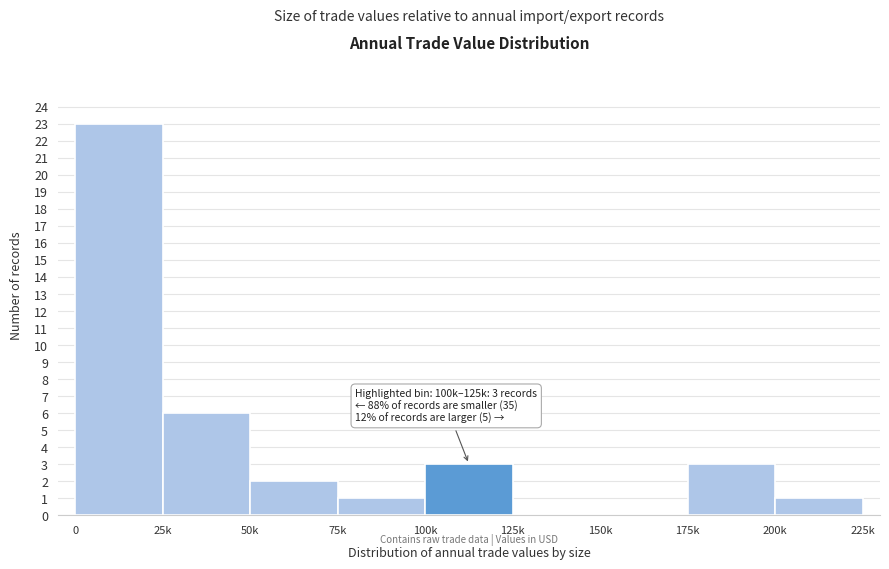

Reading right to left, list all the values displayed in this chart.

200k=1	175k=3	150k=0	125k=0	100k=3	75k=1	50k=2	25k=6	0=23